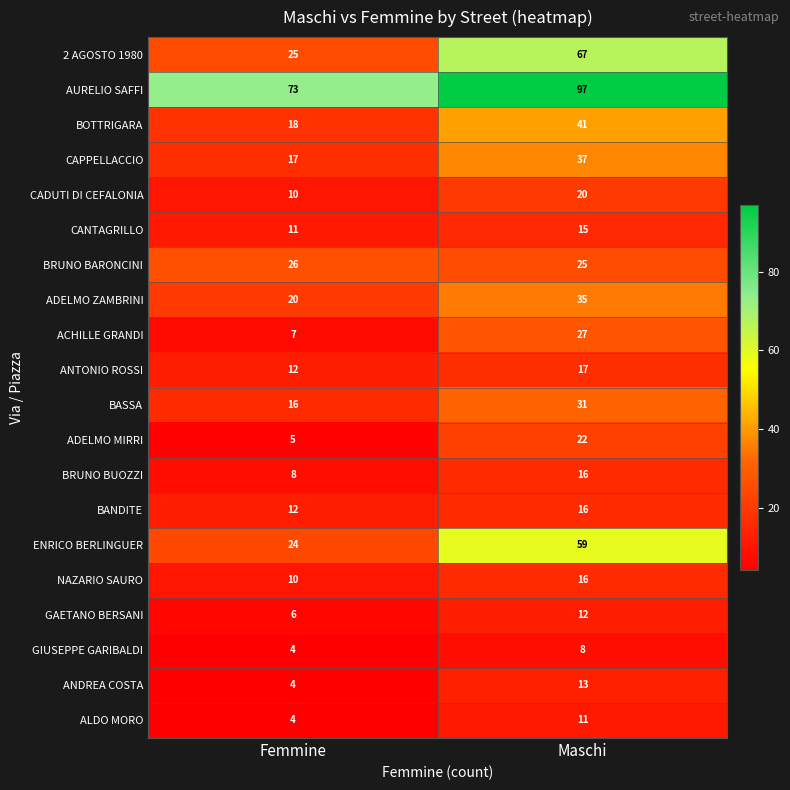

Is it true that ADELMO ZAMBRINI equals 35 at Maschi?

True